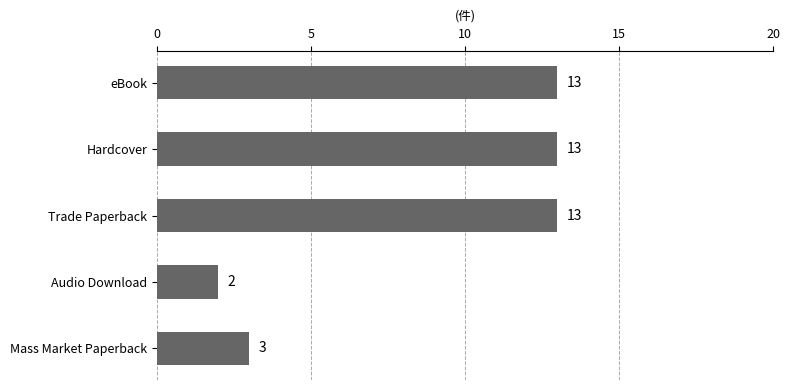

Reading top to bottom, transcribe all the data shown in this chart.

13	13	13	2	3